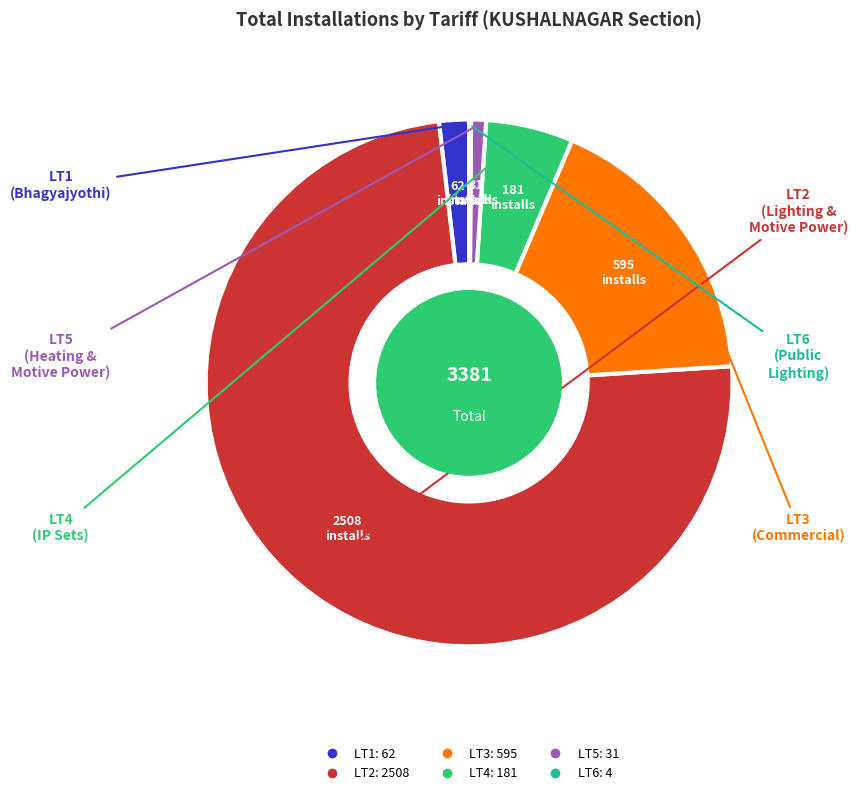

What is the ratio of the value at LT4 to the value at LT1?

2.9